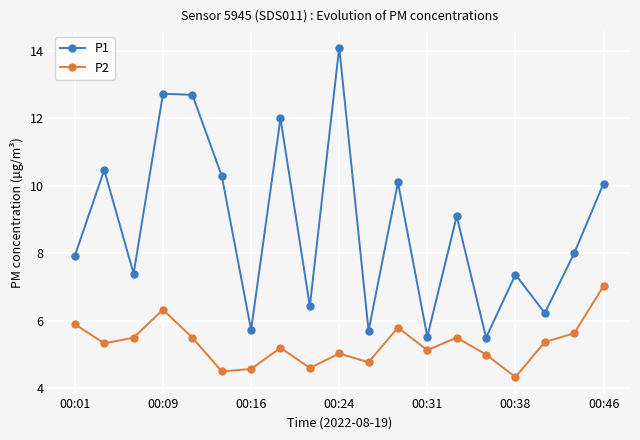

What is the maximum value for P1?

14.1